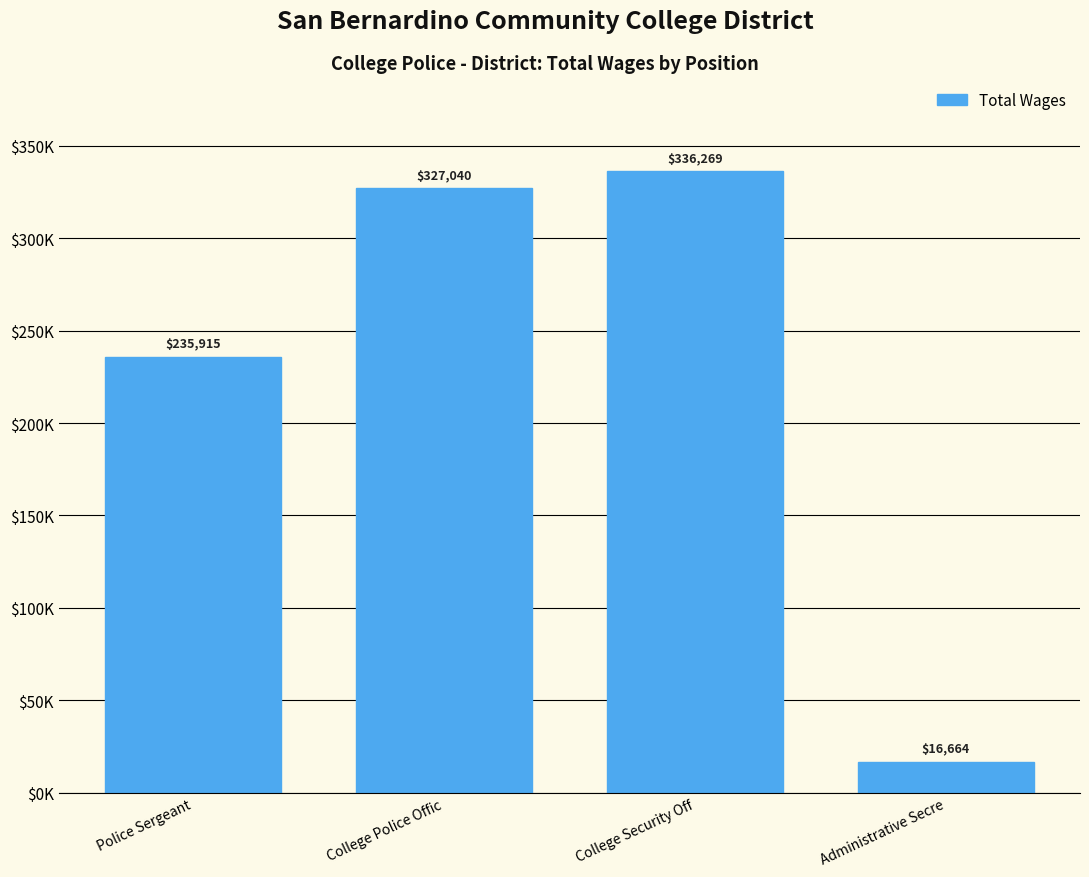

What is the minimum value shown in the chart?

16664